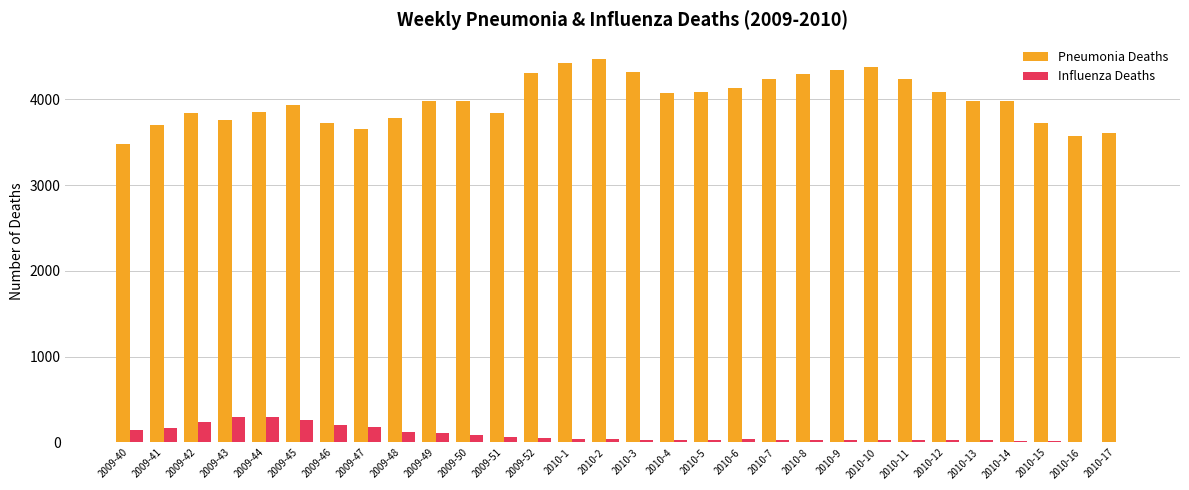

Between 2009-45 and 2010-15, which series saw the biggest shift?

Influenza Deaths